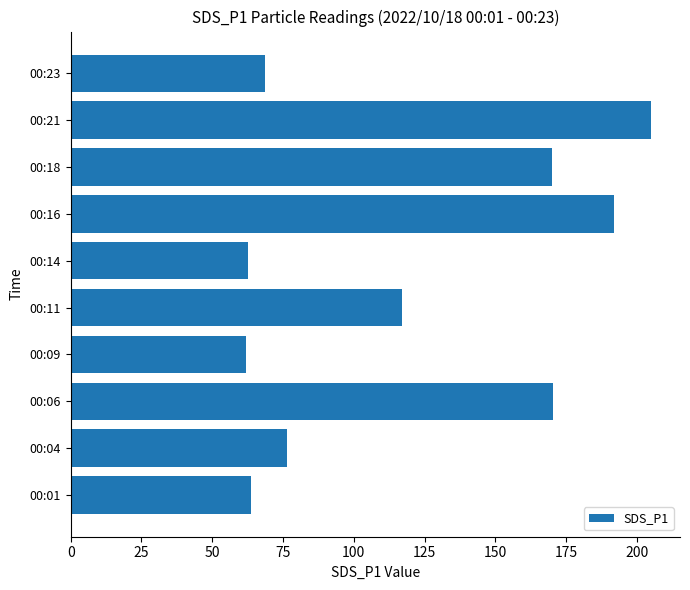

How many bars are there in total?

10